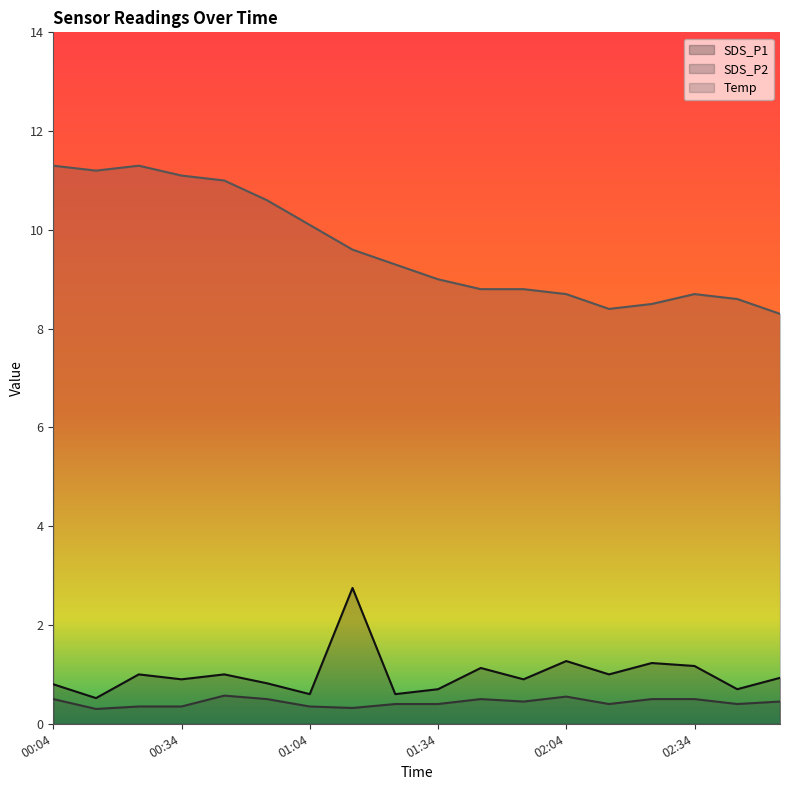

True or false: Temp has a value of 11.2 at 00:14.

True